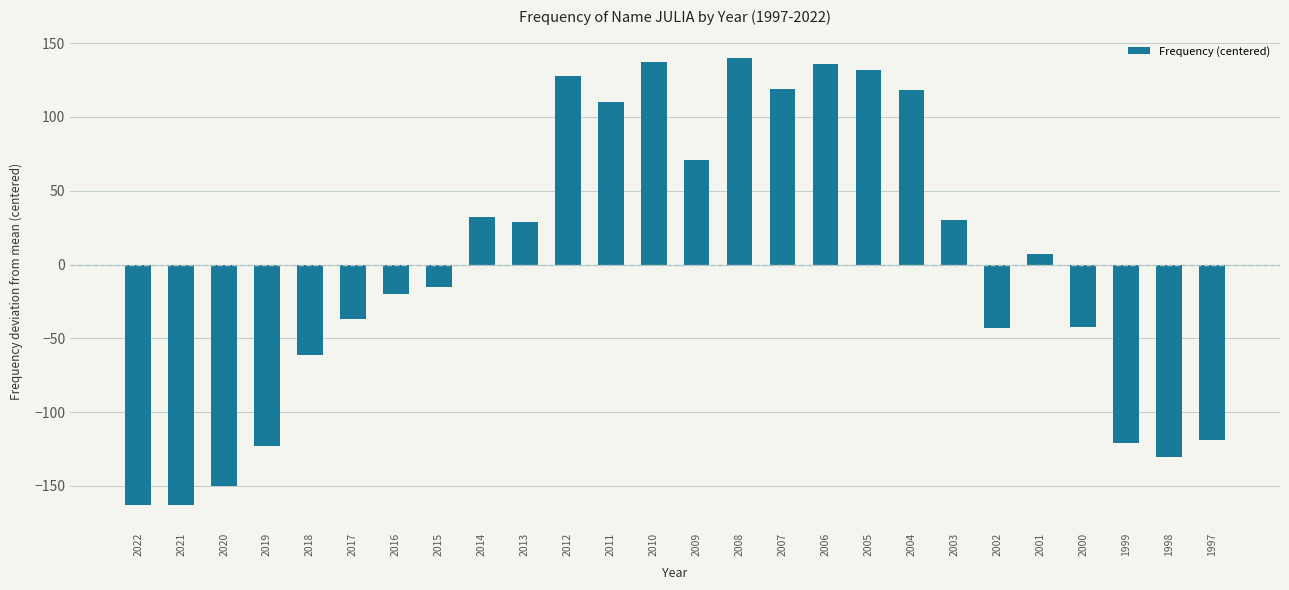

The value at 2022 is -109.6. True or false?

False